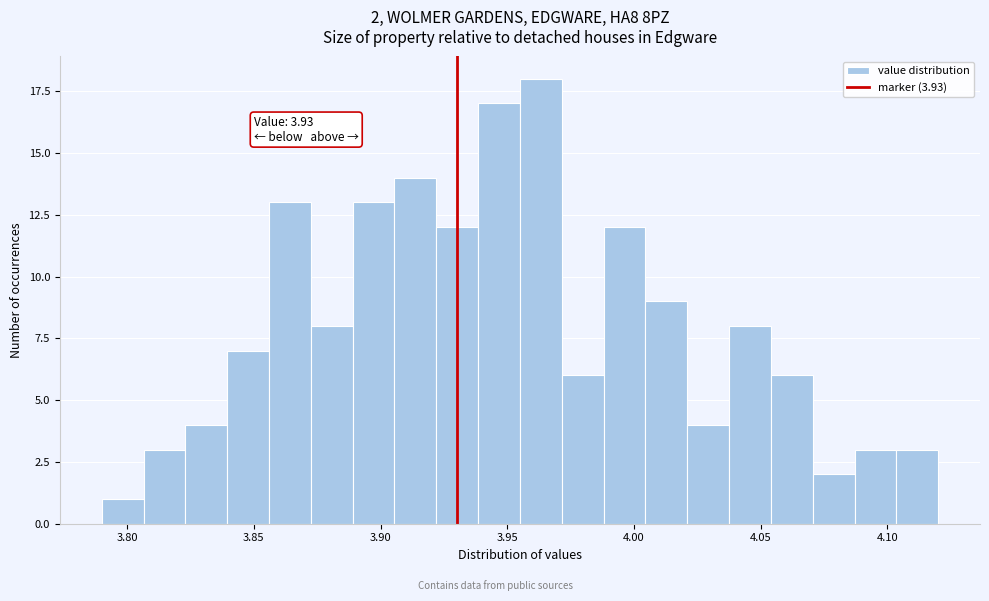

Around what value on the x-axis is the tallest bar? Give the approximate position of its centre, as read against the axis.

3.965